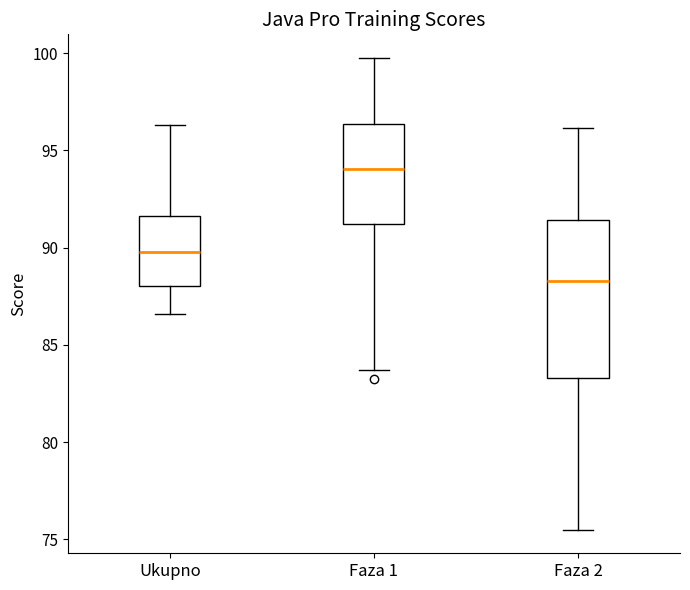

Reading left to right, read every box against the y-axis: the position of its median line, the range the box covers, and the ends of its whiskers. The values are not printed on the chart, so give them approximately, as read against the axis.

Ukupno: median 90.0, box 88.0 to 91.5, whiskers 86.5 to 96.5
Faza 1: median 94.0, box 91.0 to 96.5, whiskers 83.5 to 100.0
Faza 2: median 88.5, box 83.5 to 91.5, whiskers 75.5 to 96.0